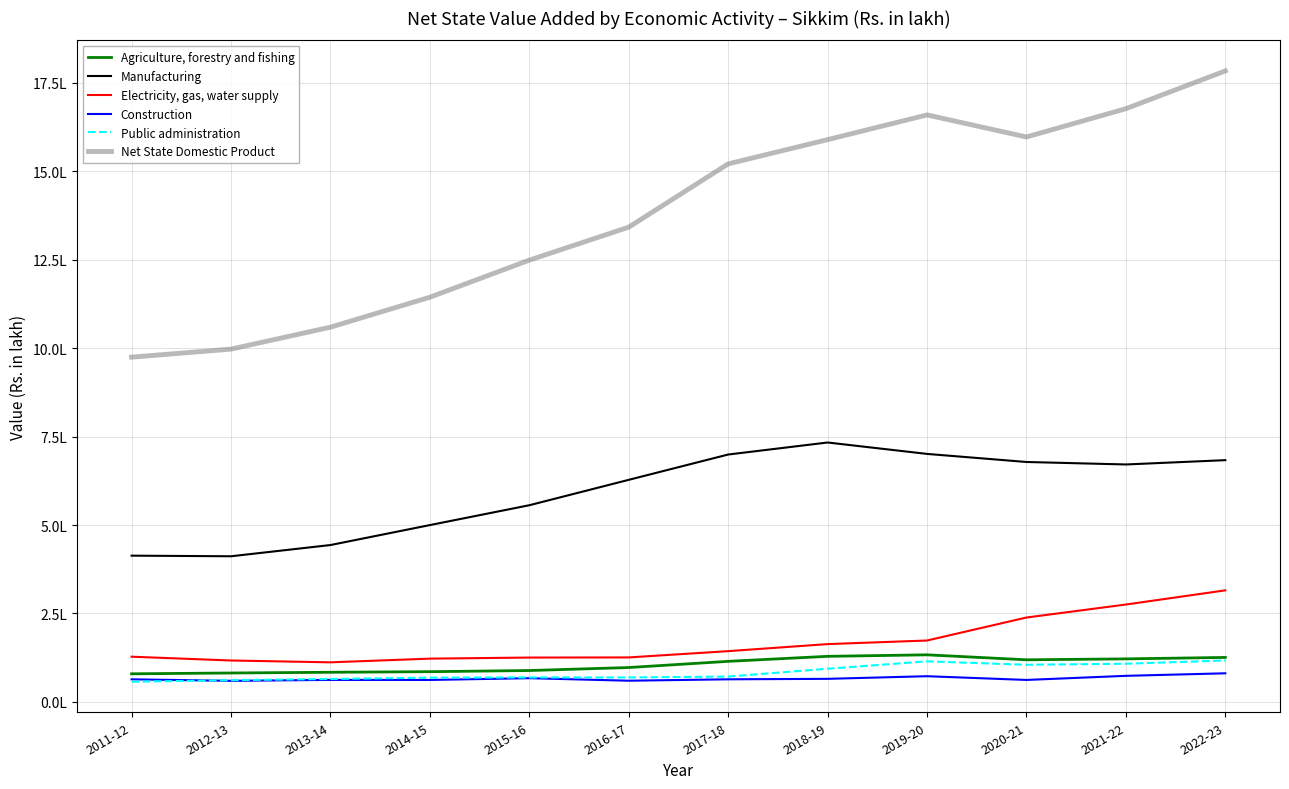

What is the value of the Construction point at the 7th from the left?

63967.7